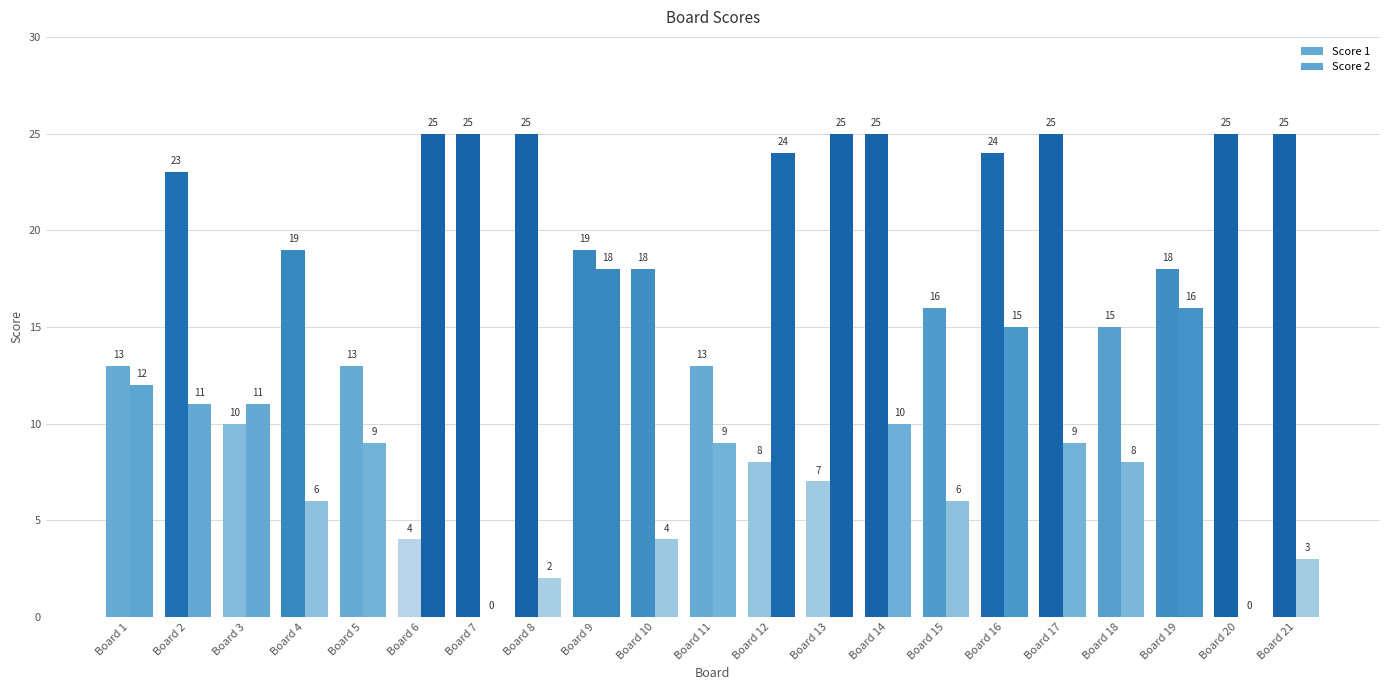

How many distinct data groups are displayed?

2